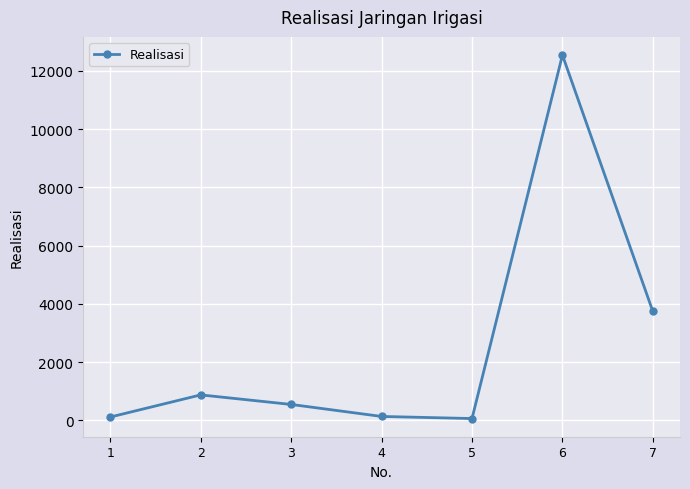

True or false: there are more than 0 points higher than both neighbors.

True